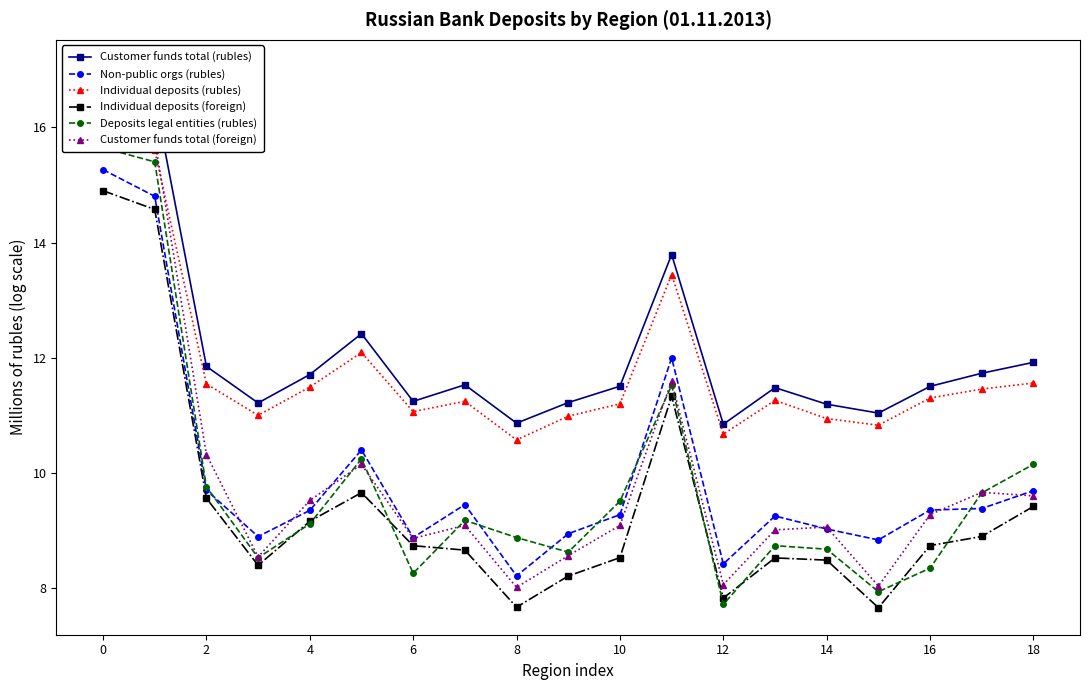

What is the lowest value of the Individual deposits (foreign) series?

7.7